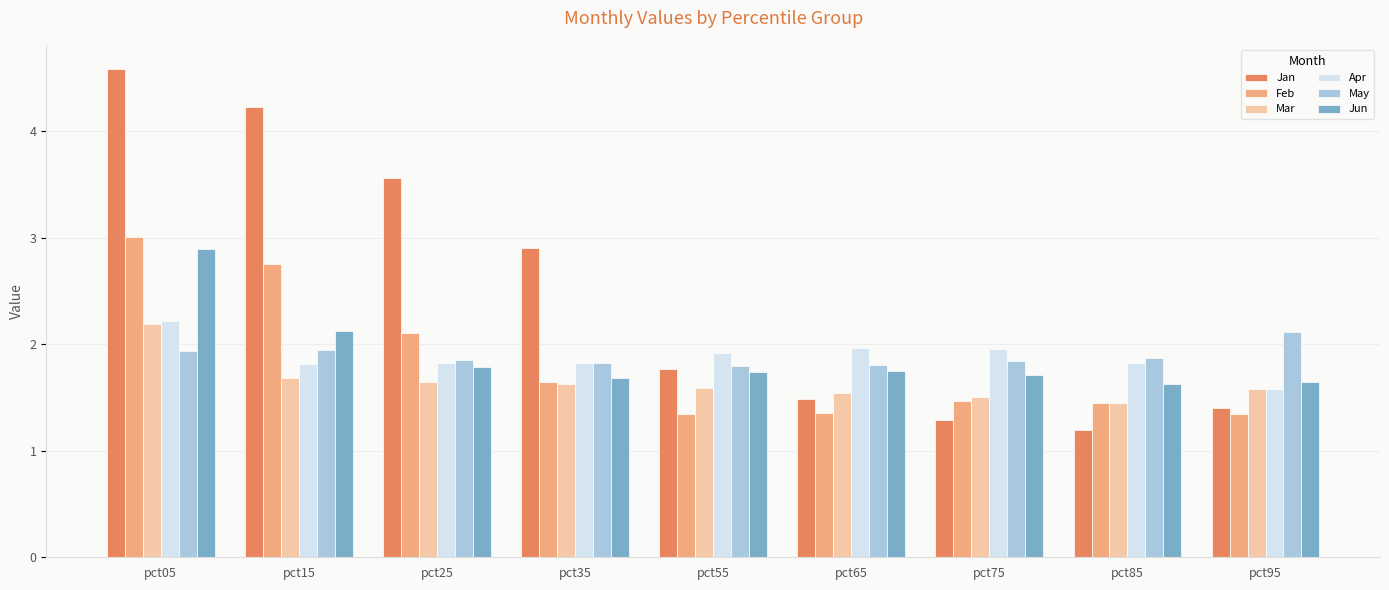

Which series has the largest range (max minus min)?

Jan